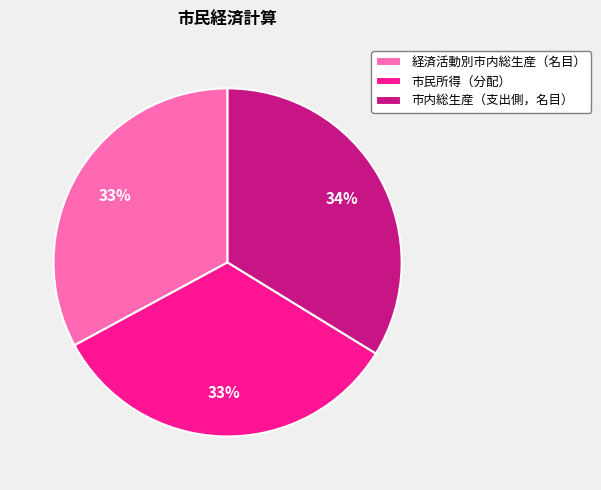

To the nearest percent, what is the average slice percentage?

33%